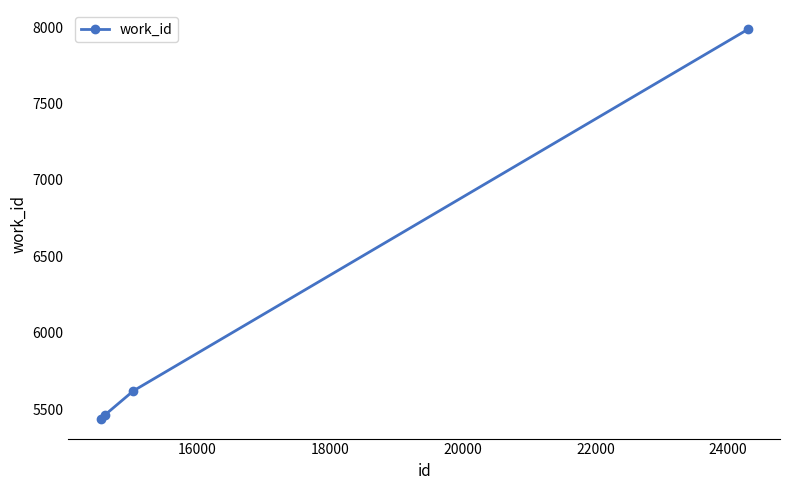

Does the chart display data point markers on the line(s)?

Yes